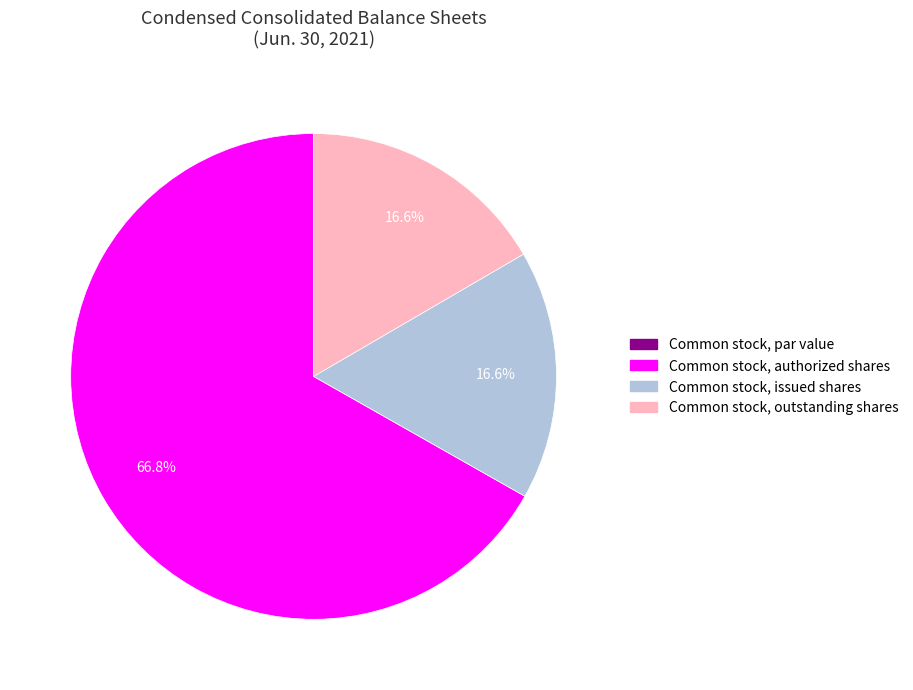

Combined, do Common stock, issued shares and Common stock, outstanding shares account for over 50%?

No